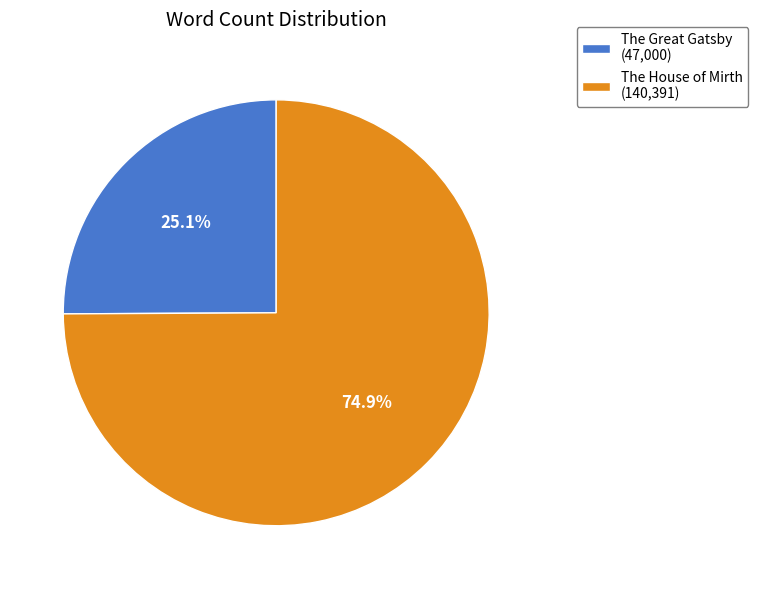

Between The House of Mirth and The Great Gatsby, which is larger?

The House of Mirth